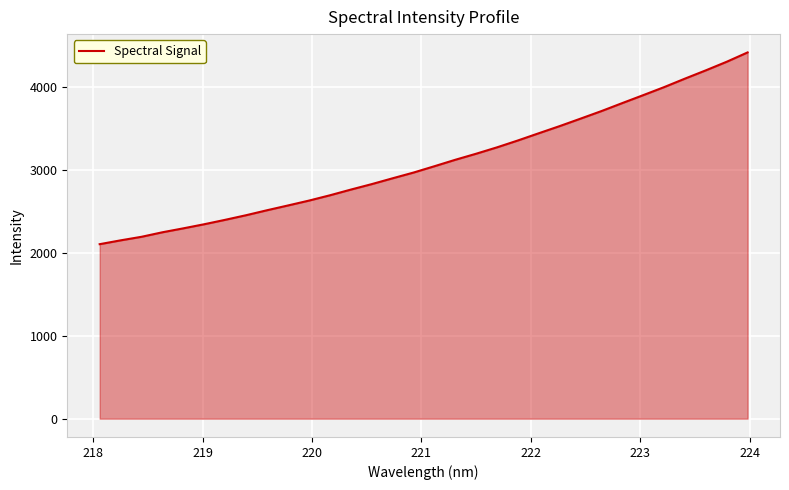

What is the greatest value displayed?

4411.0